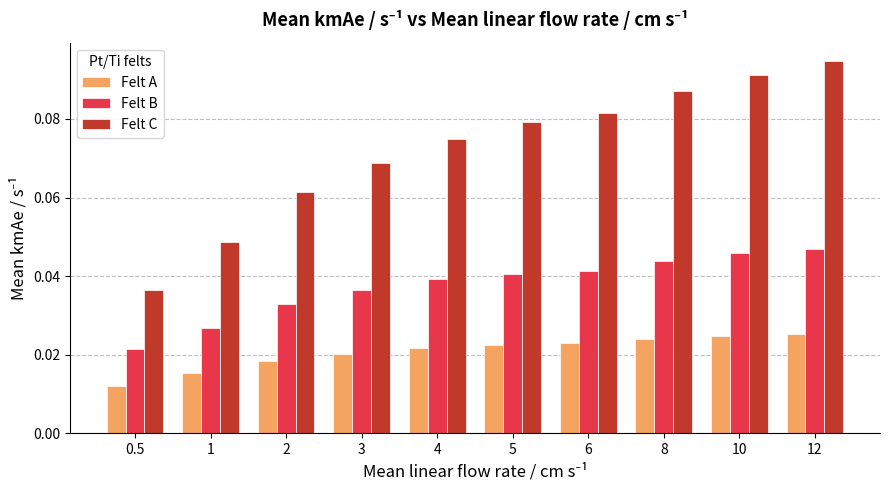

How many groups of bars are there?

10